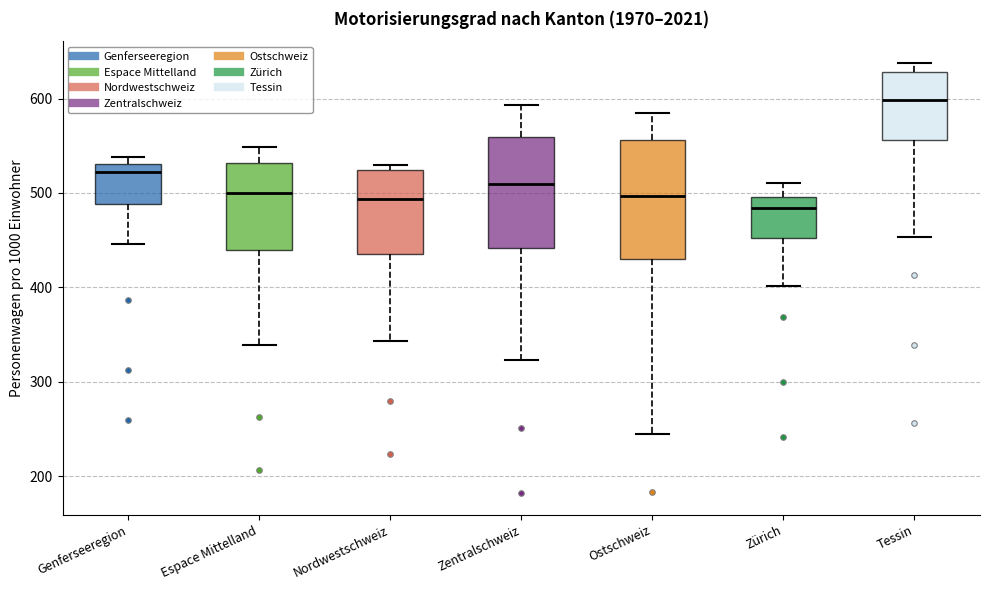

Which box has the highest median line?

Tessin